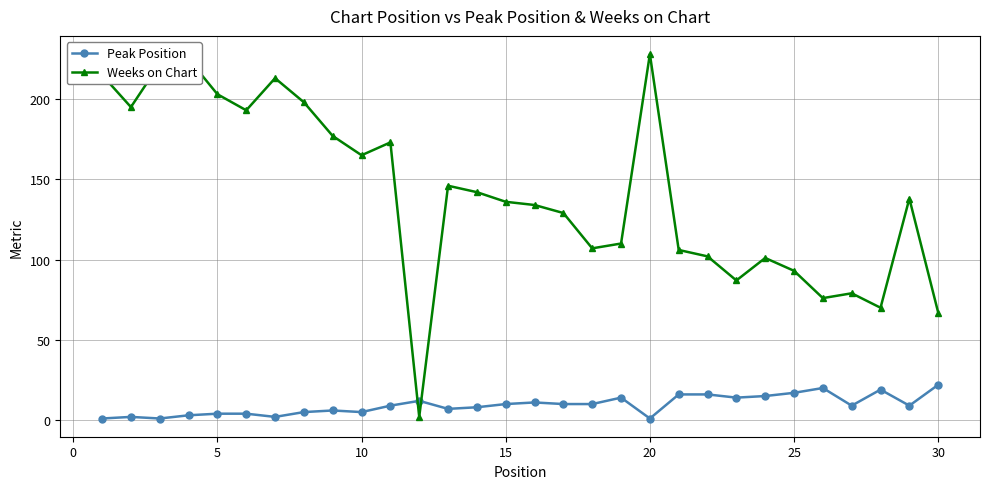

What is the value of the Peak Position point at the 29th from the left?

9